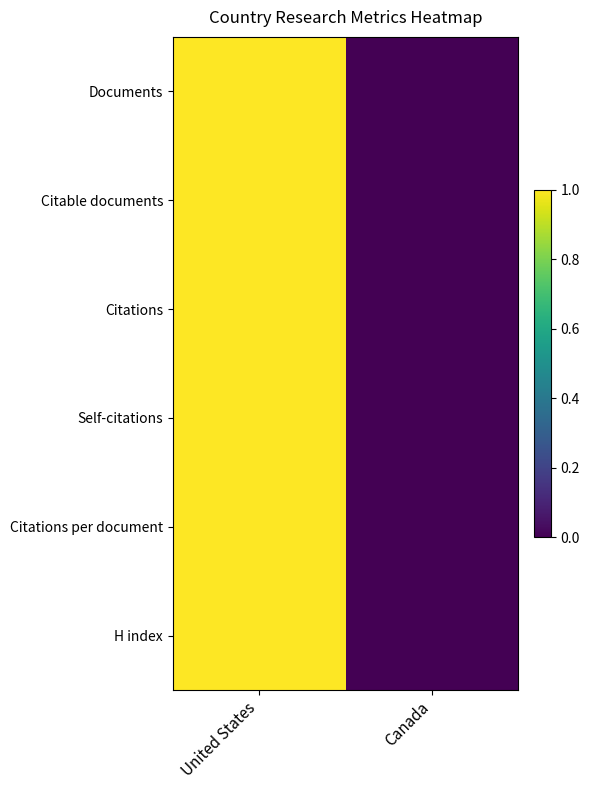

Reading left to right, transcribe all the data shown in this chart.

Documents: United States=1	Canada=0
Citable documents: United States=1	Canada=0
Citations: United States=1	Canada=0
Self-citations: United States=1	Canada=0
Citations per document: United States=1	Canada=0
H index: United States=1	Canada=0